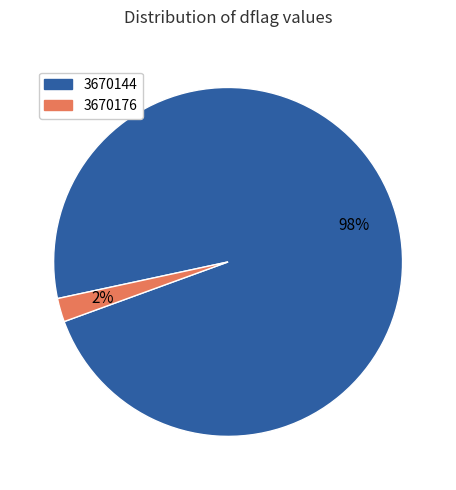

Does 3670144 account for over 50% of the chart?

Yes